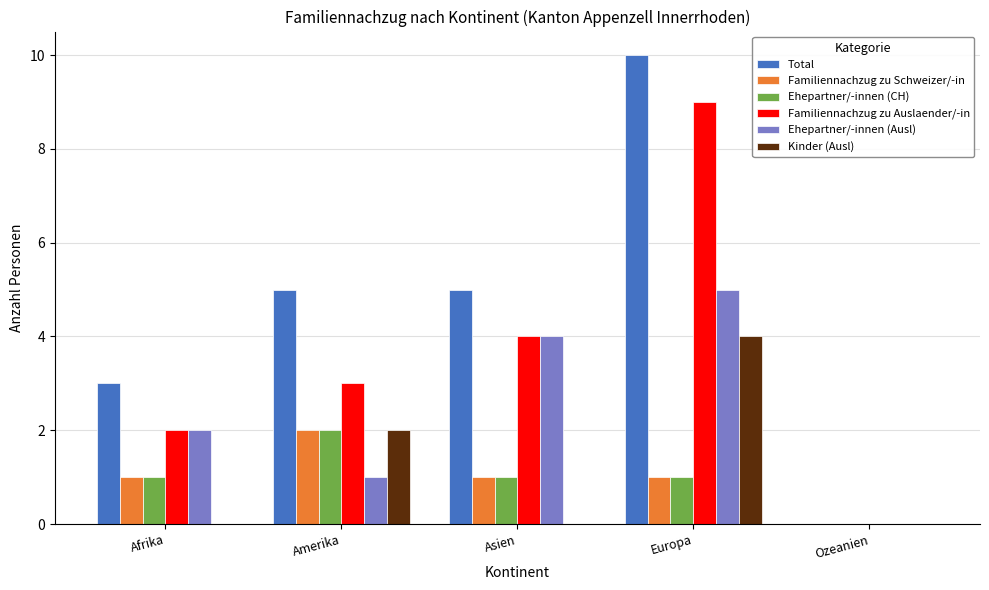

What is the total value across all series at Amerika?

15